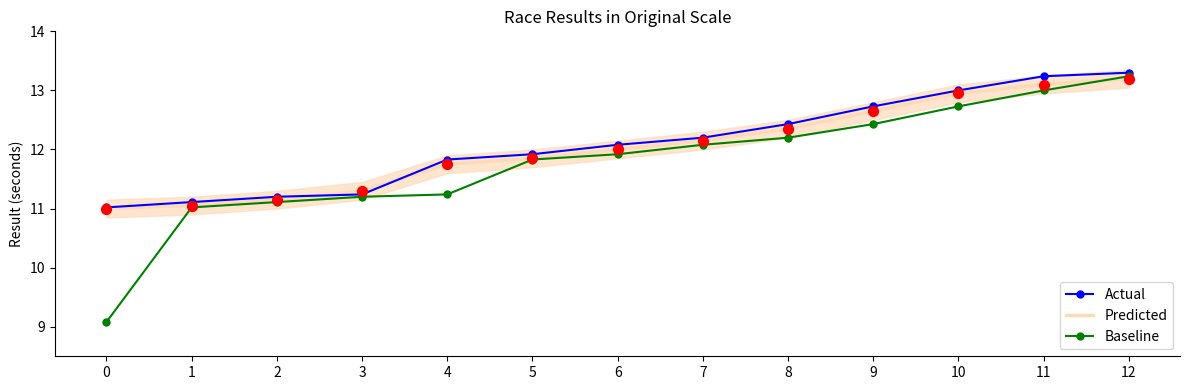

Which series has the largest total across all categories?

Actual